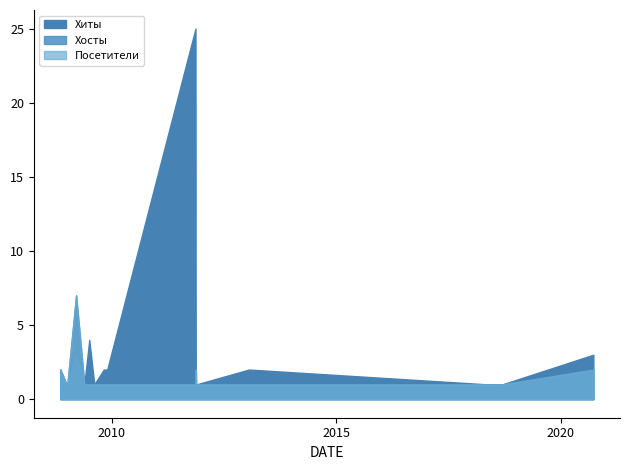

What is the difference between the Хиты values at 2009-07-04 and 2009-01-07?

3